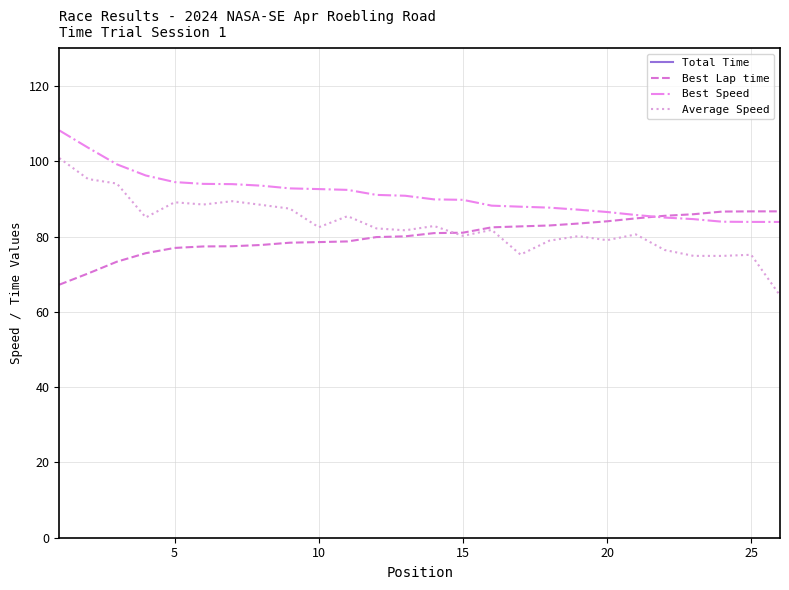

True or false: Average Speed and Best Speed intersect in this chart.

False